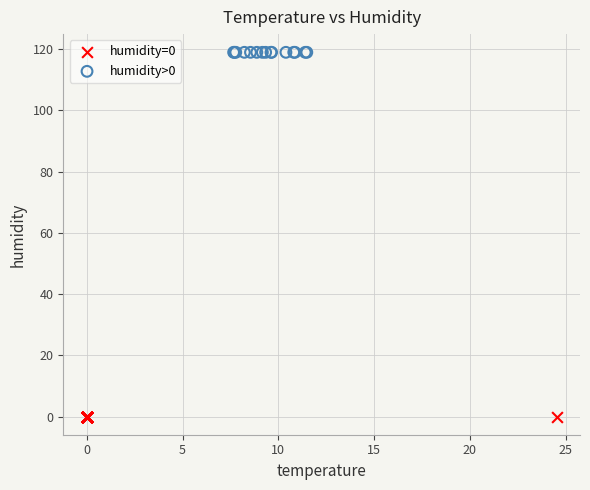

What are all the series names shown in the legend?

humidity=0, humidity>0